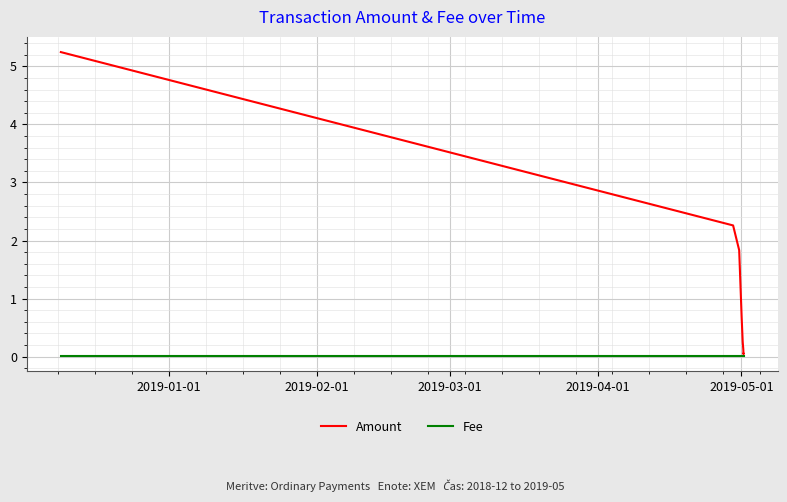

What is the highest value of the Amount series?

5.2